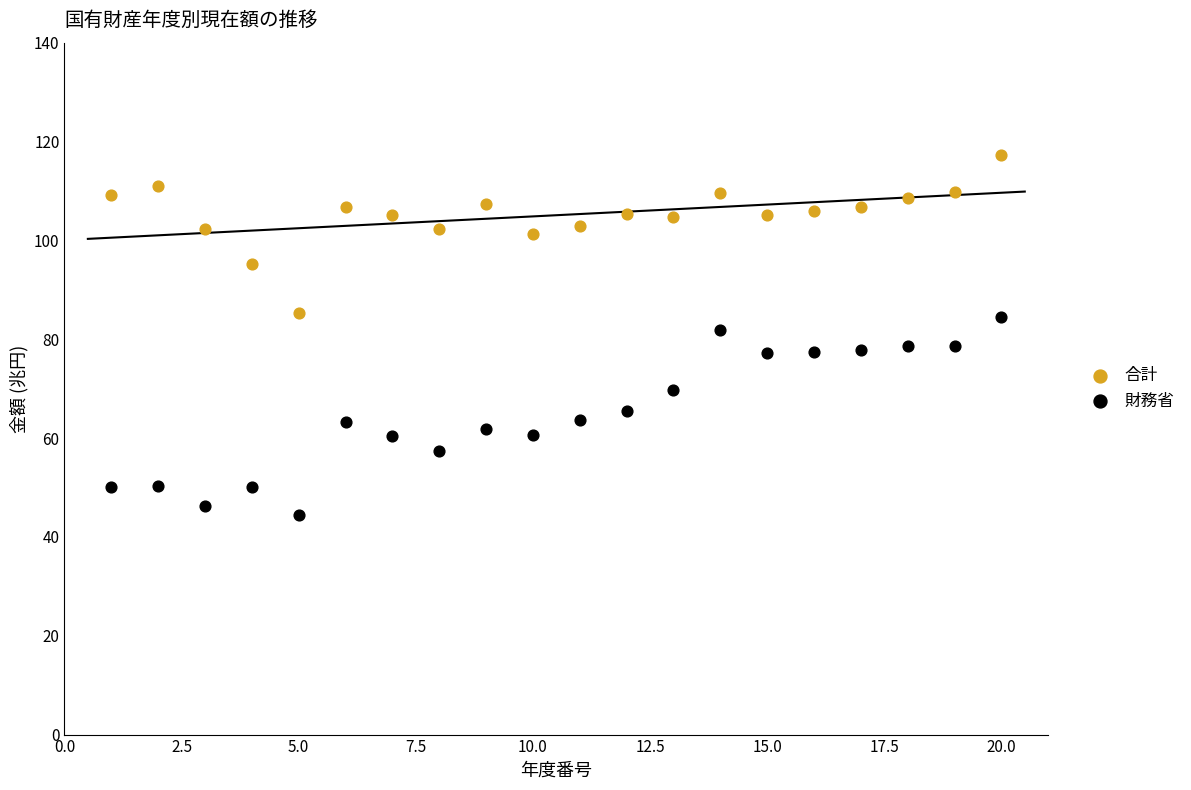

Across all data points, what is the range of Y values (max minus min)?

72.9